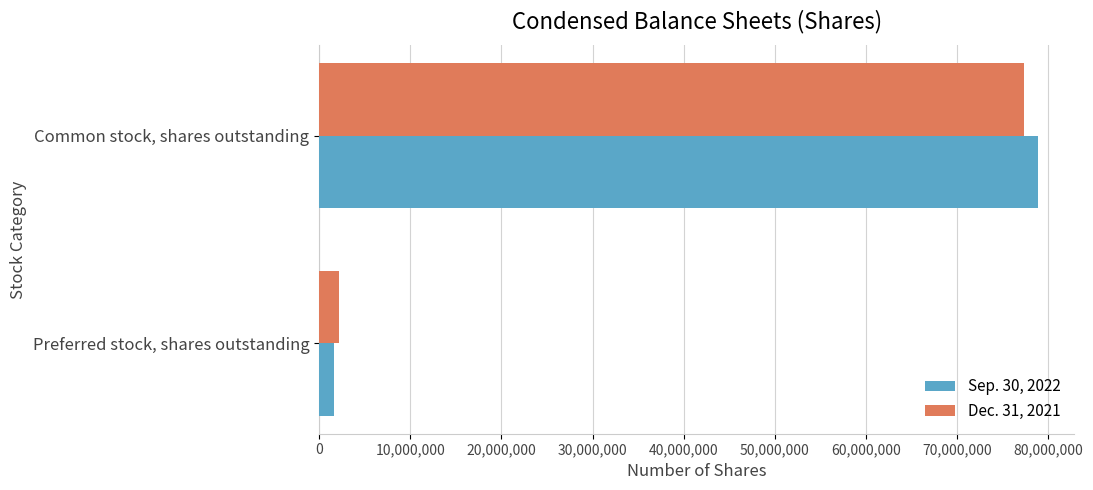

How many series are shown in this chart?

2